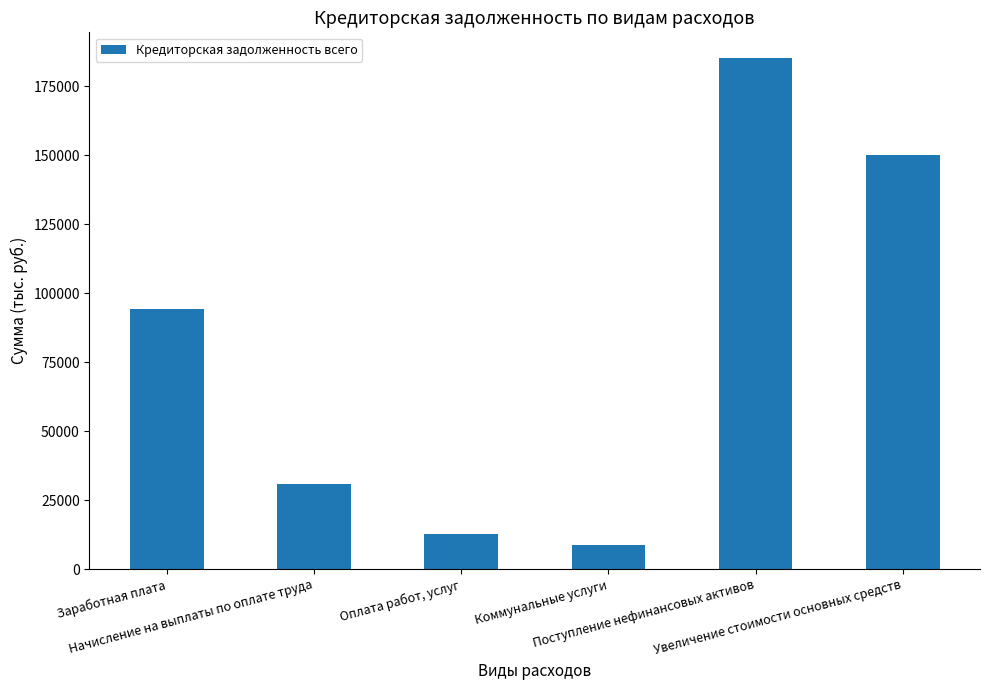

What is the maximum value shown in the chart?

185353.3